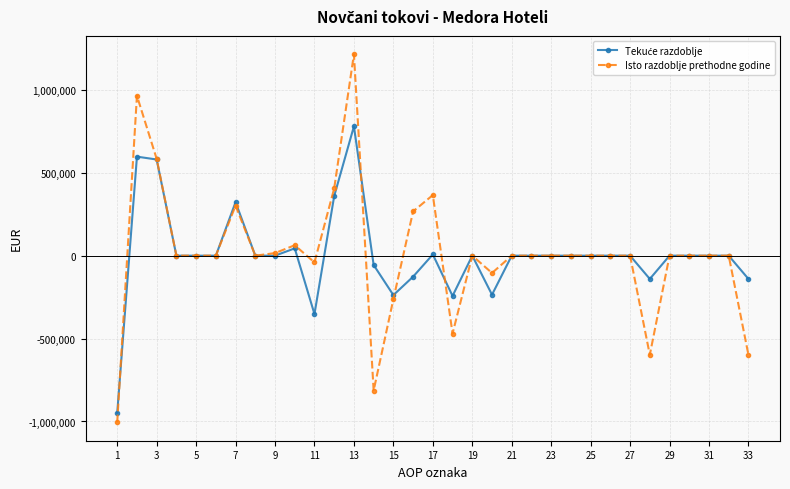

Which series has the largest range (max minus min)?

Isto razdoblje prethodne godine